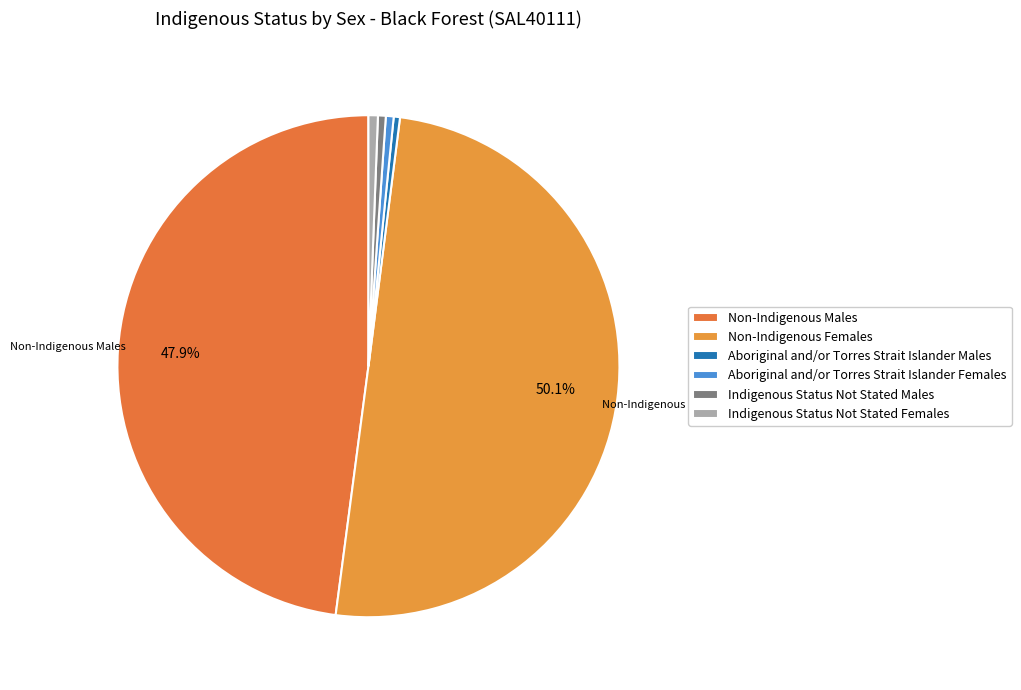

What percentage is the Aboriginal and/or Torres Strait Islander Females slice, to the nearest percent?

1%